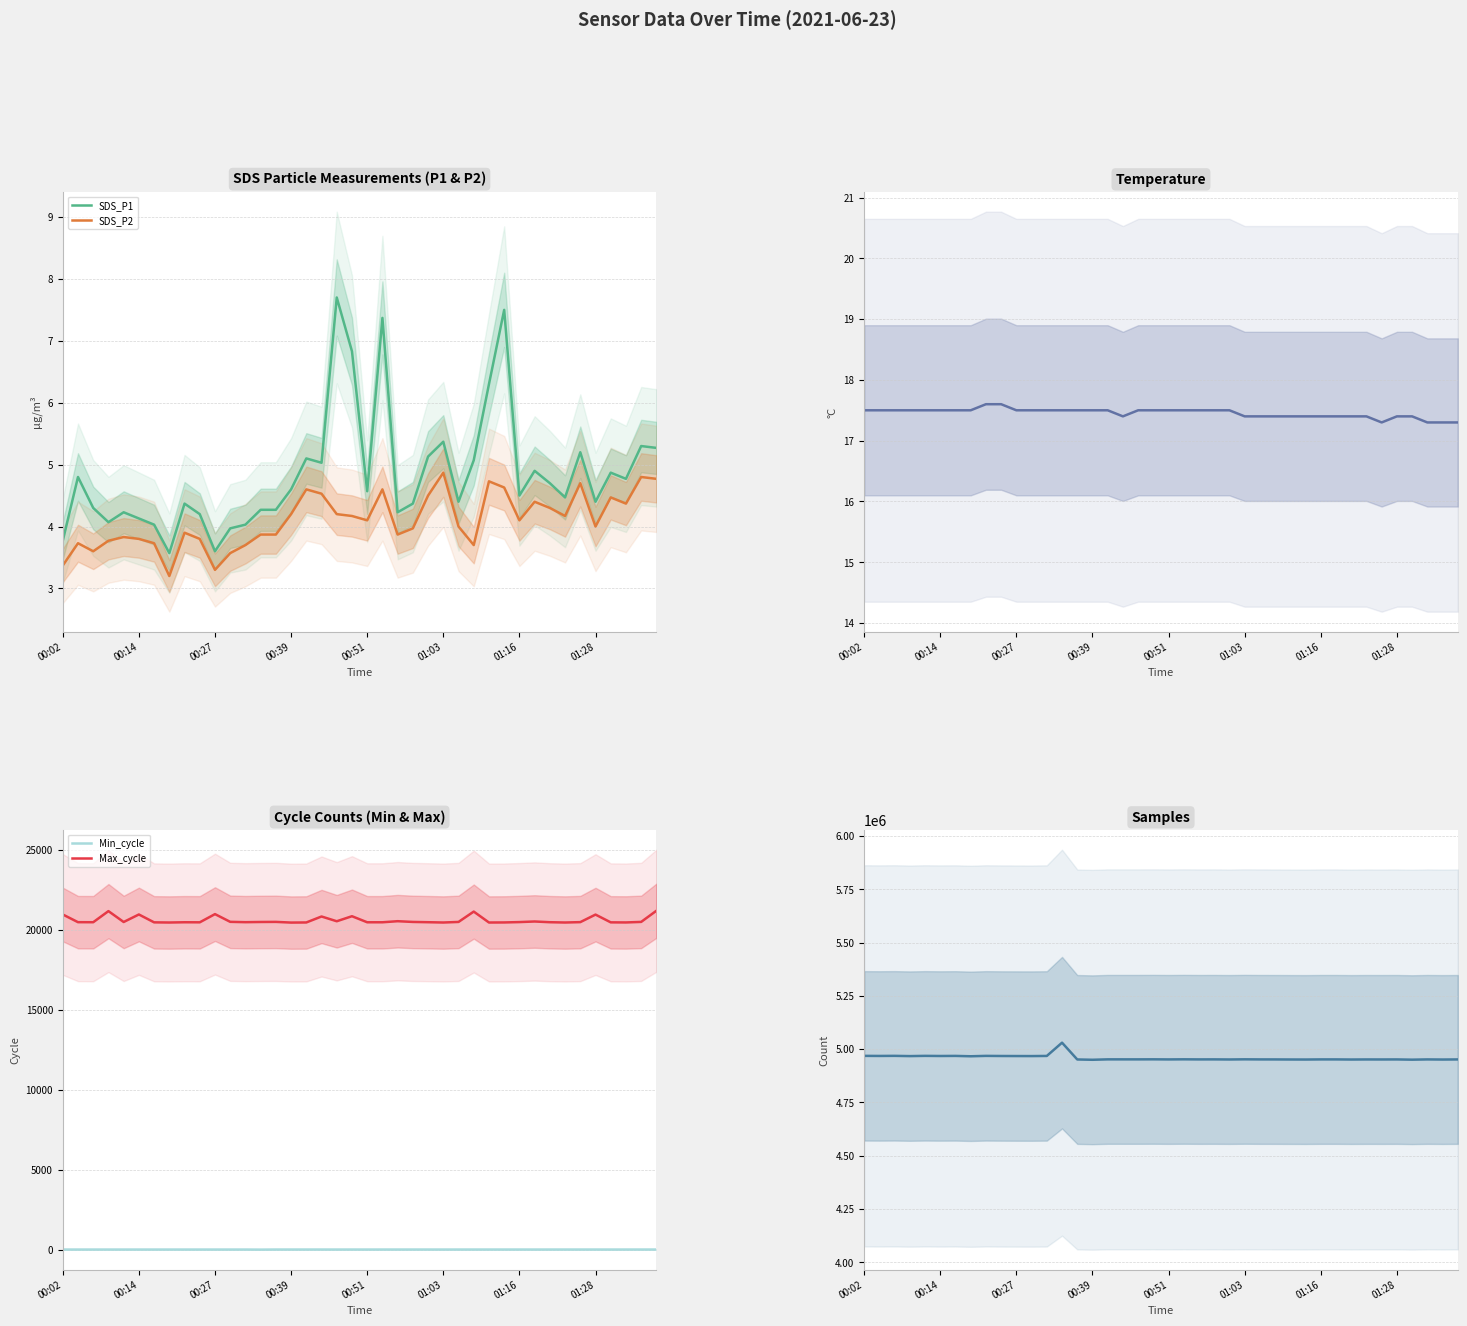

Does the chart display data point markers on the line(s)?

No